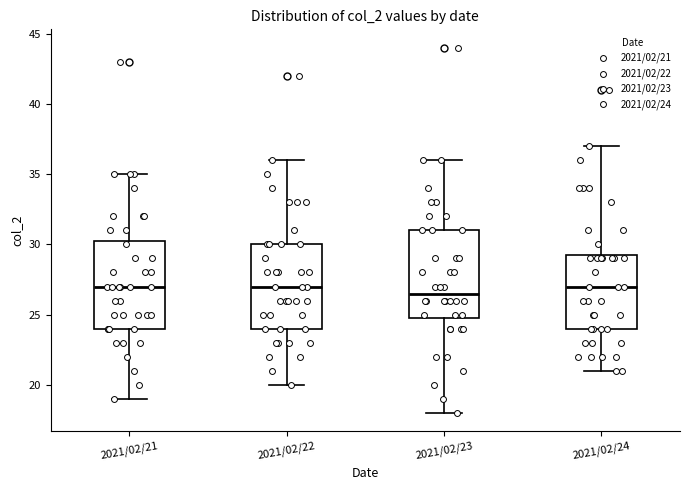

Reading left to right, read every box against the y-axis: the position of its median line, the range the box covers, and the ends of its whiskers. The values are not printed on the chart, so give them approximately, as read against the axis.

2021/02/21: median 27.0, box 24.0 to 30.5, whiskers 19.0 to 35.0
2021/02/22: median 27.0, box 24.0 to 30.0, whiskers 20.0 to 36.0
2021/02/23: median 26.5, box 25.0 to 31.0, whiskers 18.0 to 36.0
2021/02/24: median 27.0, box 24.0 to 29.5, whiskers 21.0 to 37.0